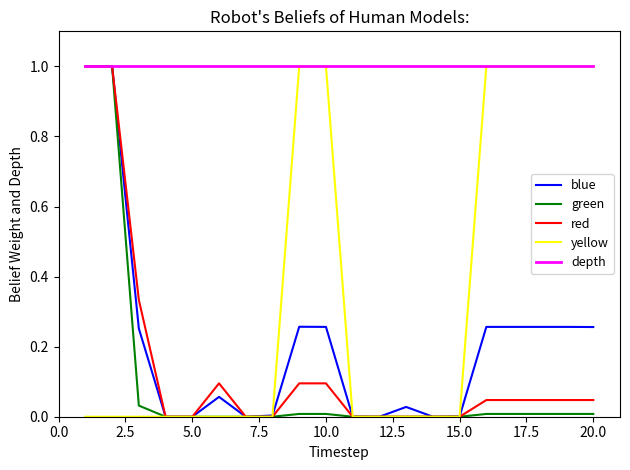

What is the greatest value displayed?

1.0